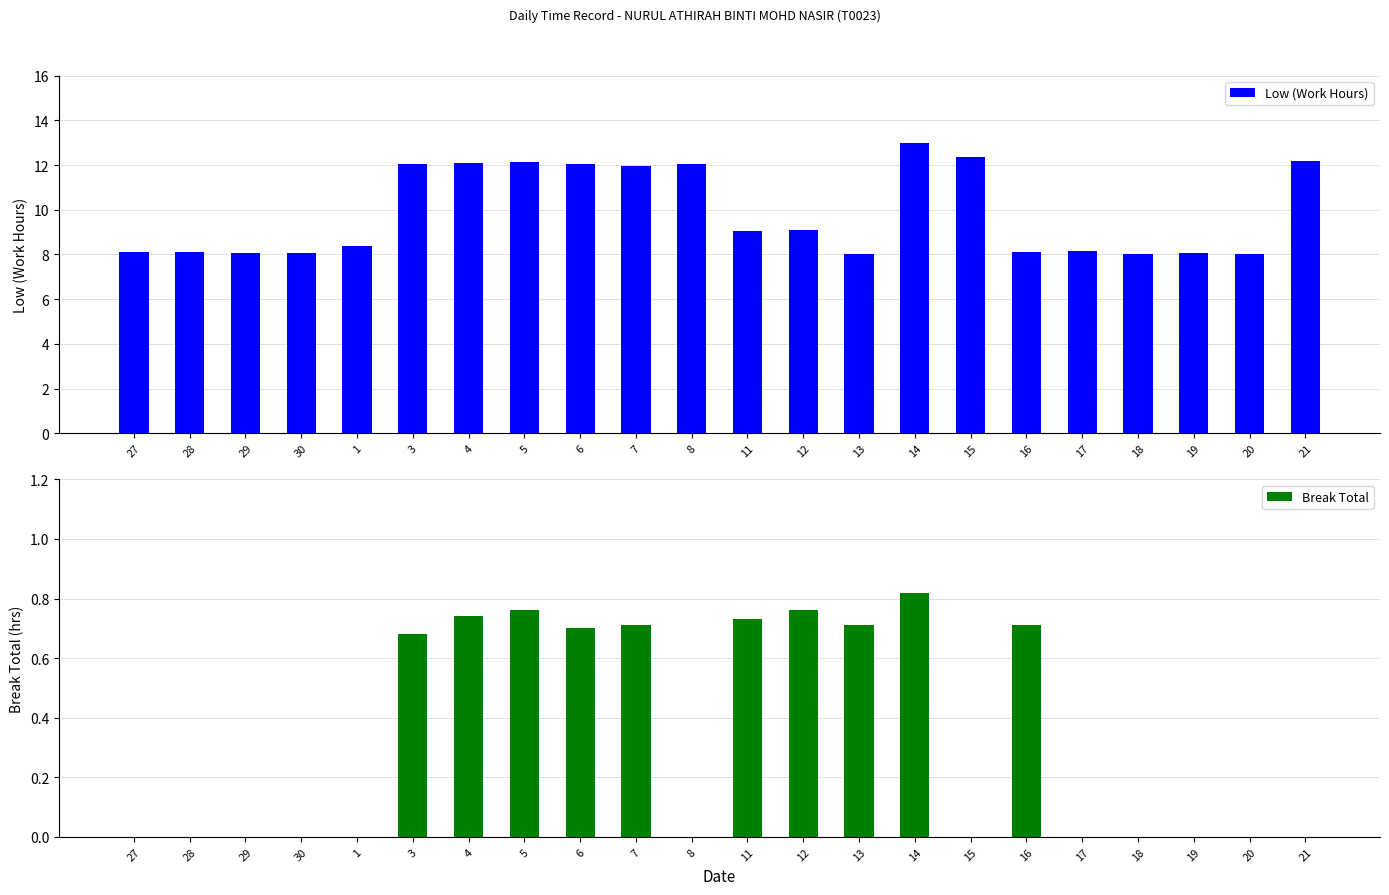

What is the approximate value of Break Total at 3?

0.7